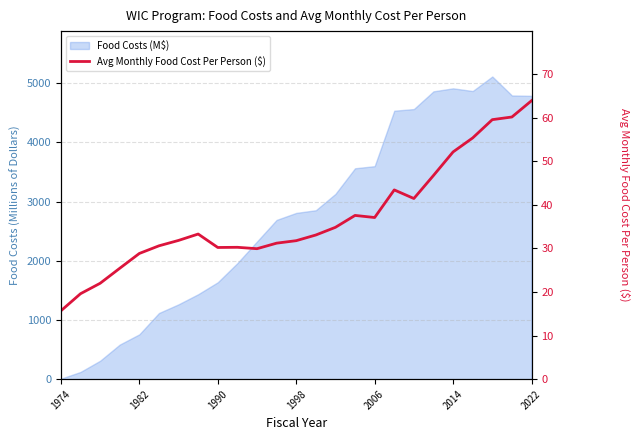

How many data points are above 33?

13